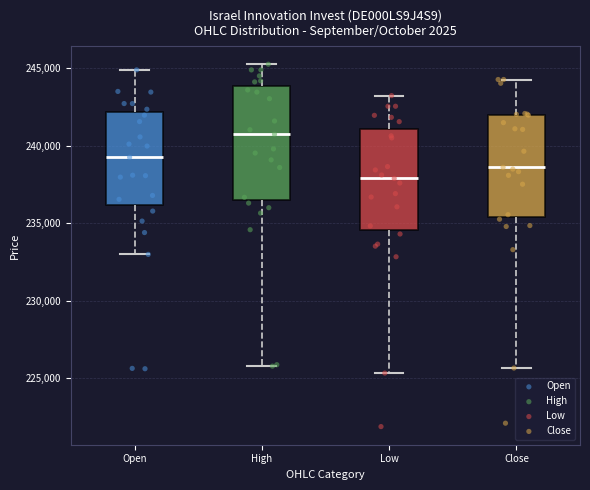

Reading left to right, transcribe this box plot: for each box, give where its median line is, the range the box spans, and where its two whiskers end, as read against the y-axis. The values are not printed on the chart, so give them approximately, as read against the axis.

Open: median 239000, box 236000 to 242000, whiskers 233000 to 245000
High: median 240500, box 236500 to 244000, whiskers 226000 to 245500
Low: median 238000, box 234500 to 241000, whiskers 225500 to 243000
Close: median 238500, box 235500 to 242000, whiskers 225500 to 244500